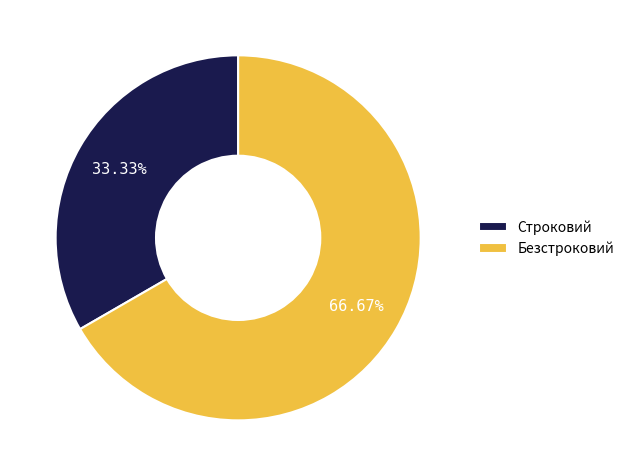

How much of the chart is everything except Безстроковий?

33.3%